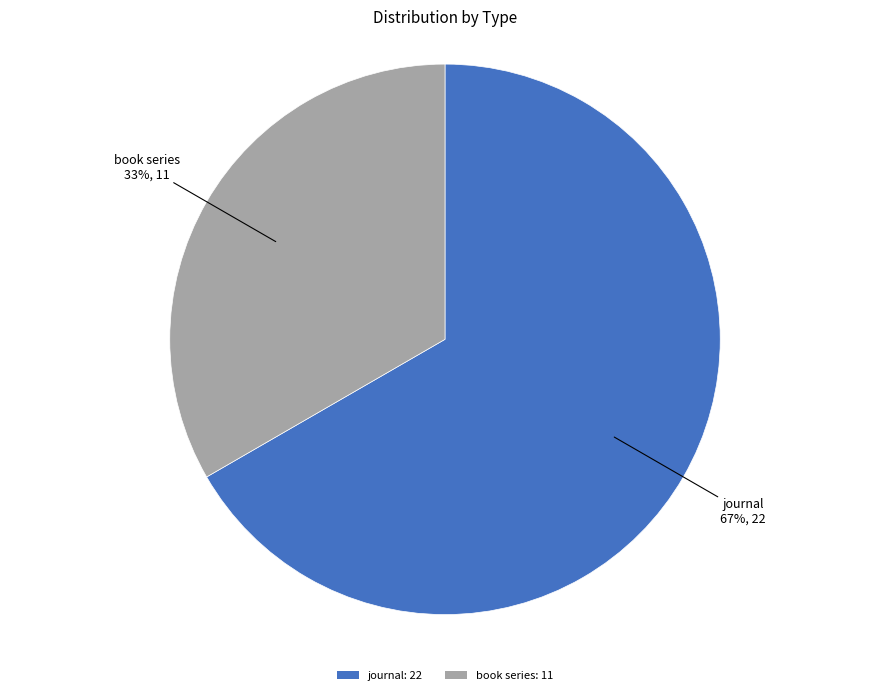

Is there any slice that represents more than half of the pie?

Yes